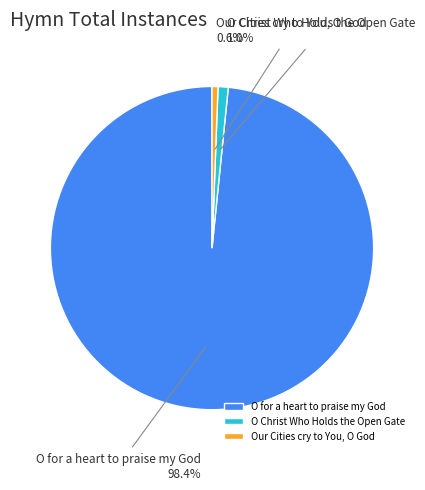

To the nearest percent, what percentage of the pie is O Christ Who Holds the Open Gate?

1%